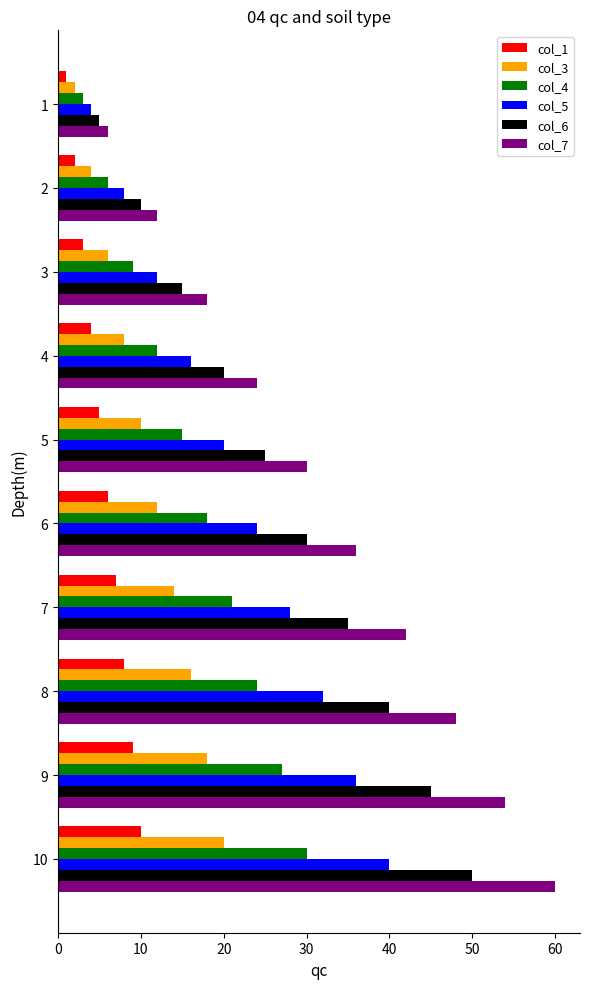

Is it true that col_3 equals 12 at 4?

False